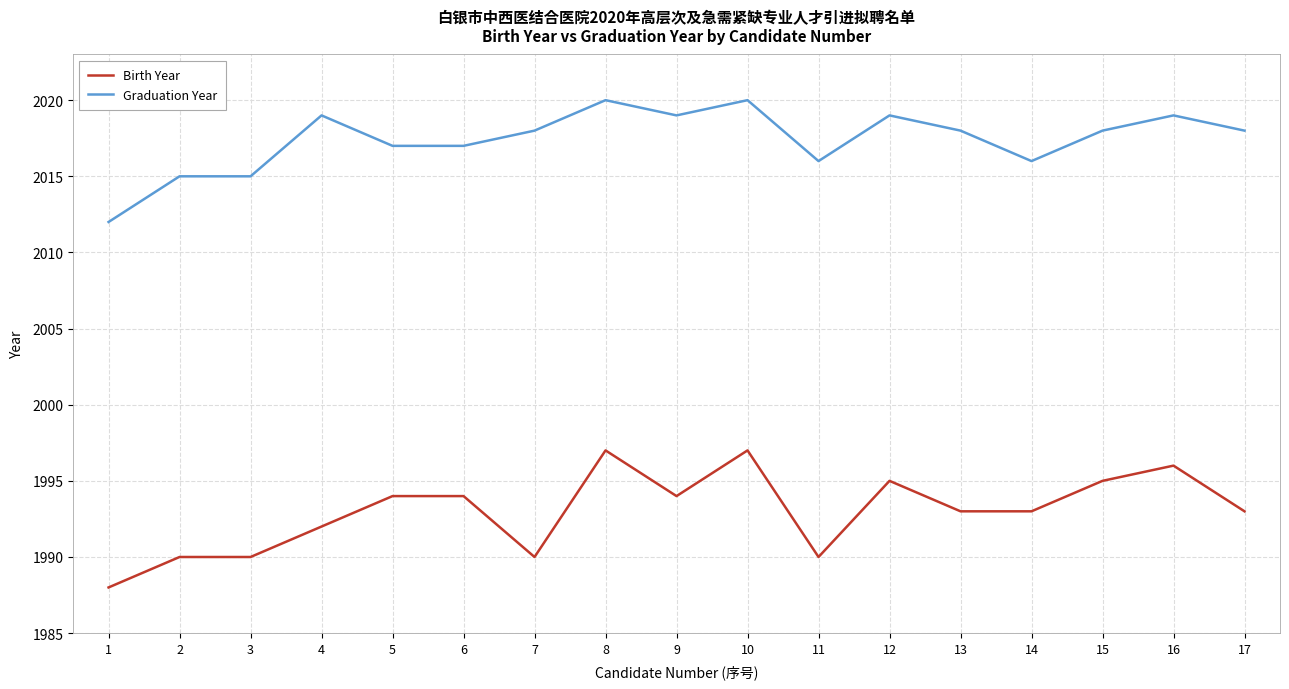

Is it true that Graduation Year equals 773 at 12?

False